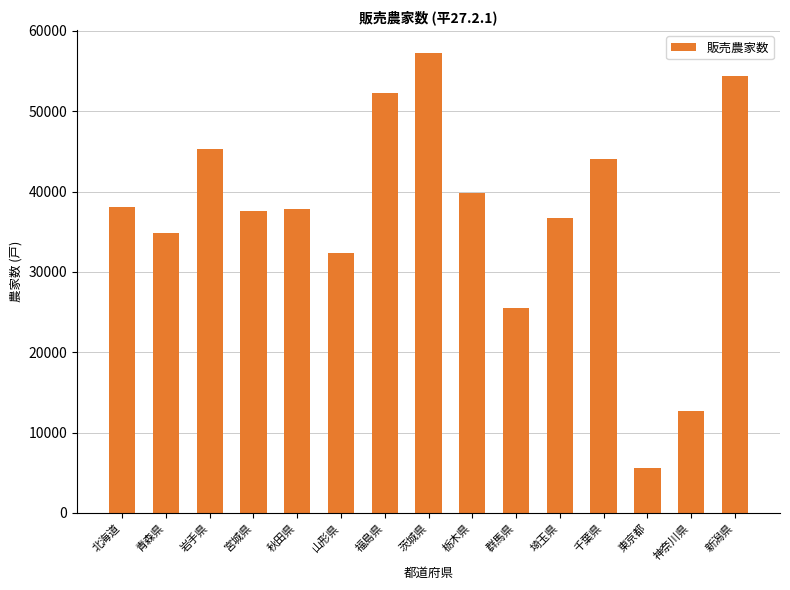

Reading left to right, transcribe all the data shown in this chart.

38086	34866	45254	37533	37810	32355	52270	57239	39810	25520	36743	44039	5623	12685	54409